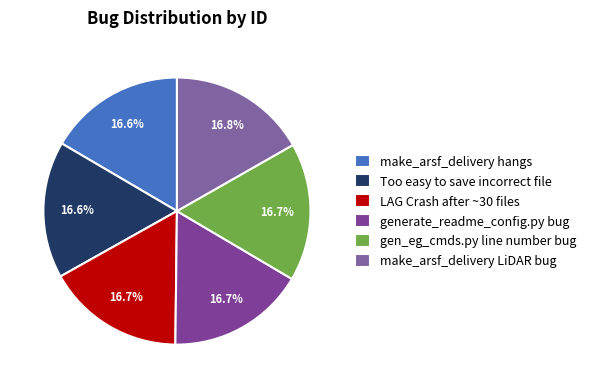

Combined, do LAG Crash after ~30 files and Too easy to save incorrect file account for over 50%?

No